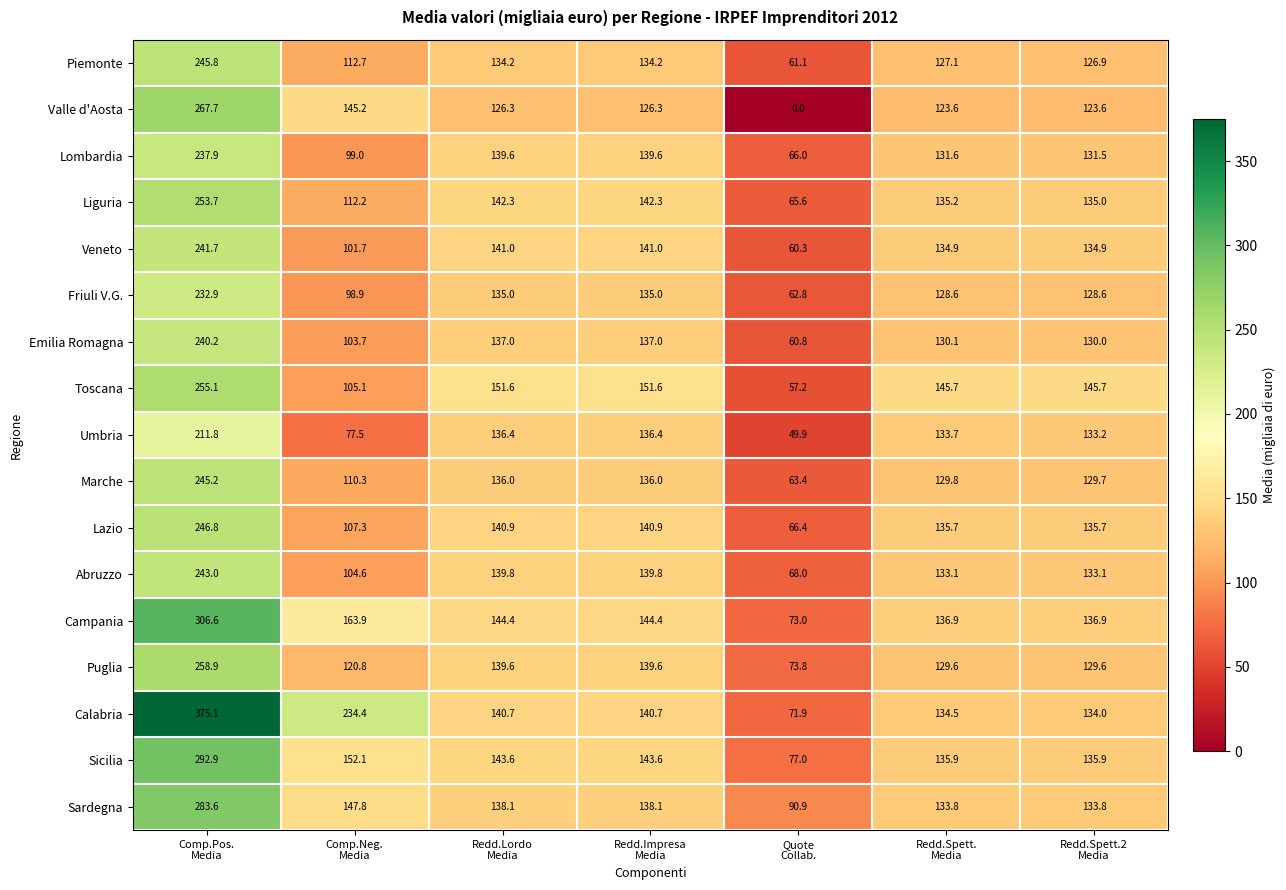

What is the highest value of the Abruzzo series?

243.0